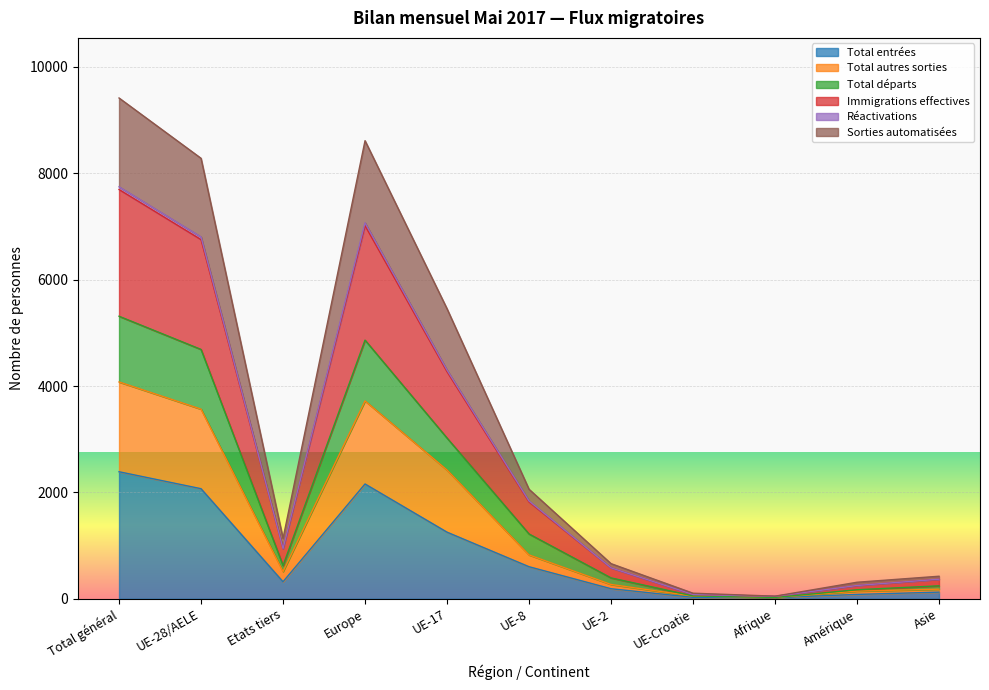

List the labels in order of Total autres sorties value, smallest first.

Afrique, UE-Croatie, Amérique, Asie, UE-2, Etats tiers, UE-8, UE-17, UE-28/AELE, Europe, Total général